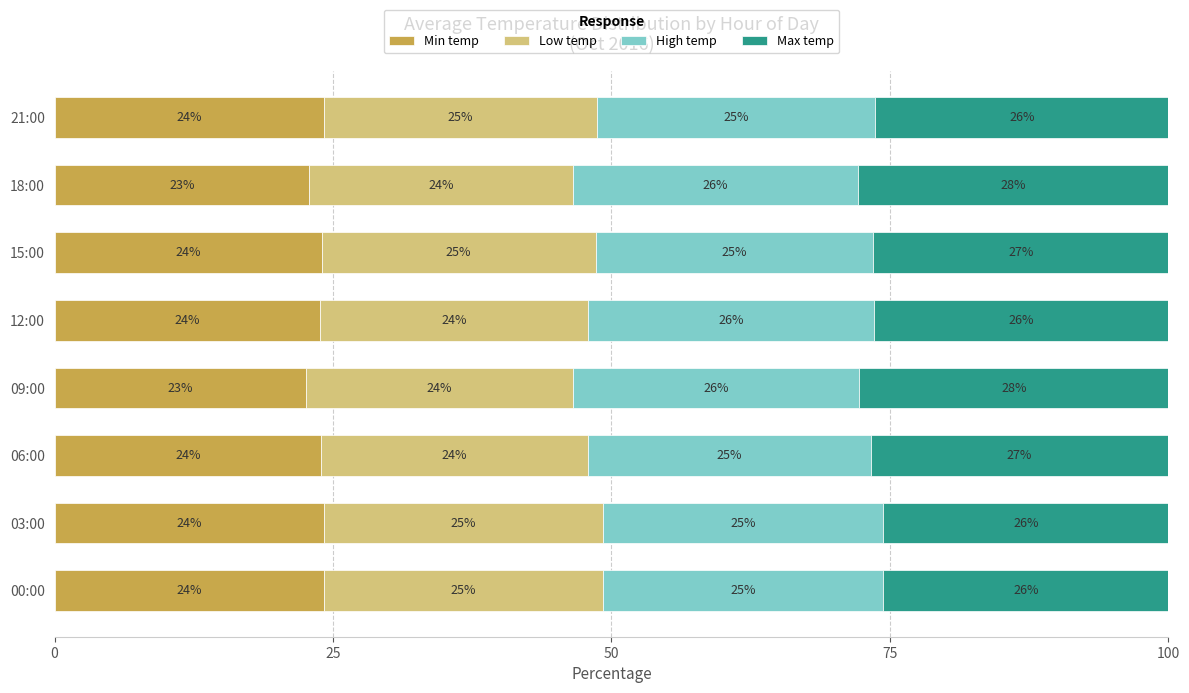

What is the minimum value for Min temp?

22.6